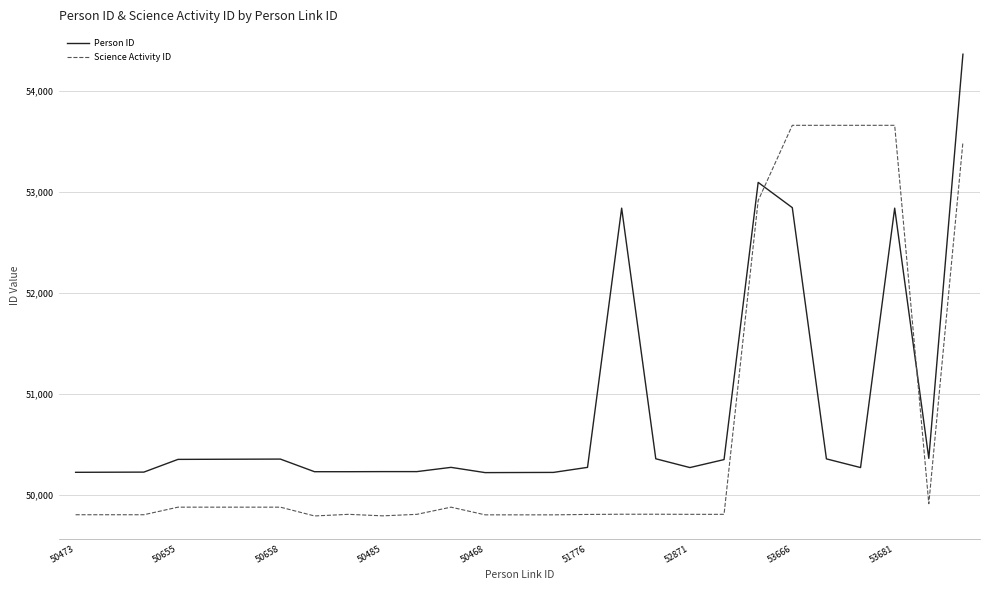

What is the difference between the maximum and minimum values in the Science Activity ID series?

3867